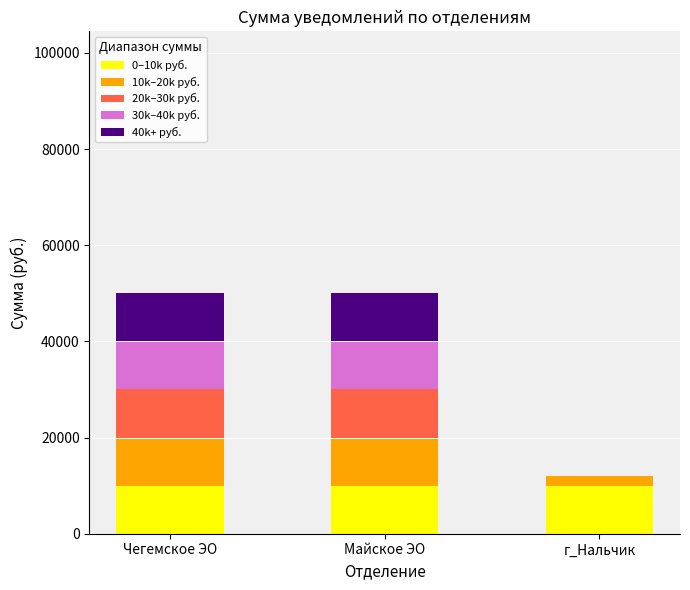

What is the total value across all series at Майское ЭО?

50000.0